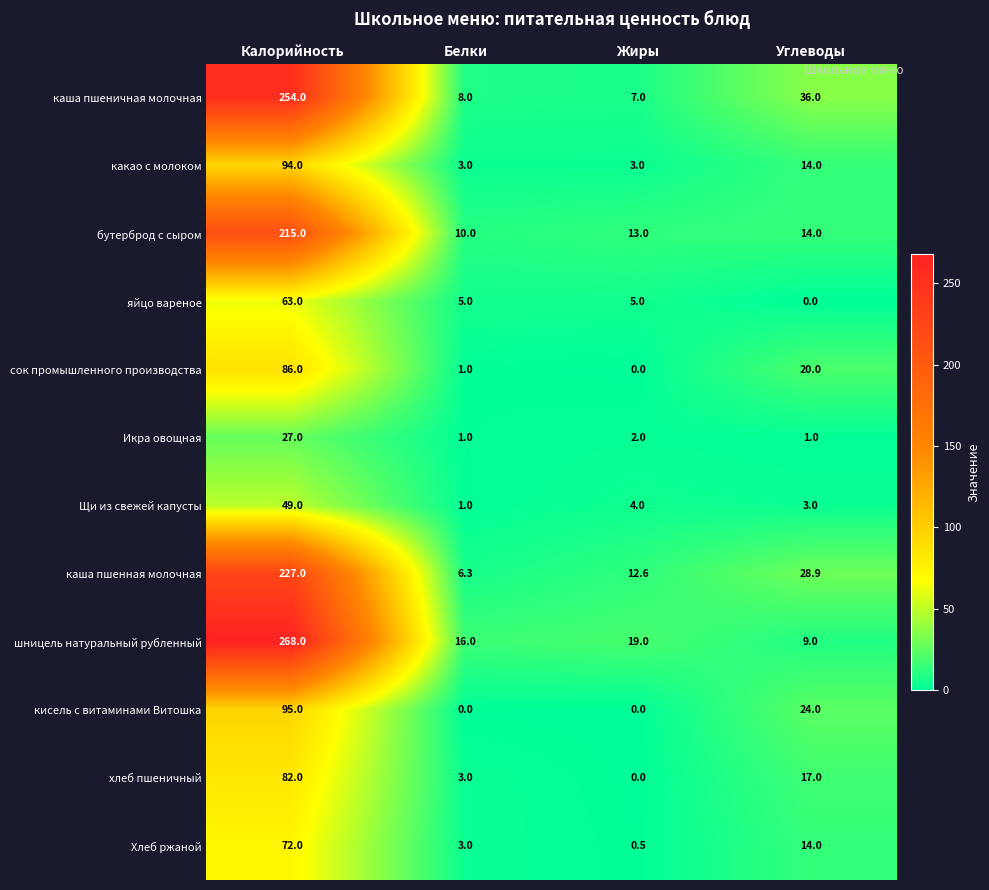

The шницель натуральный рубленный series shows 16.0 at Белки. True or false?

True